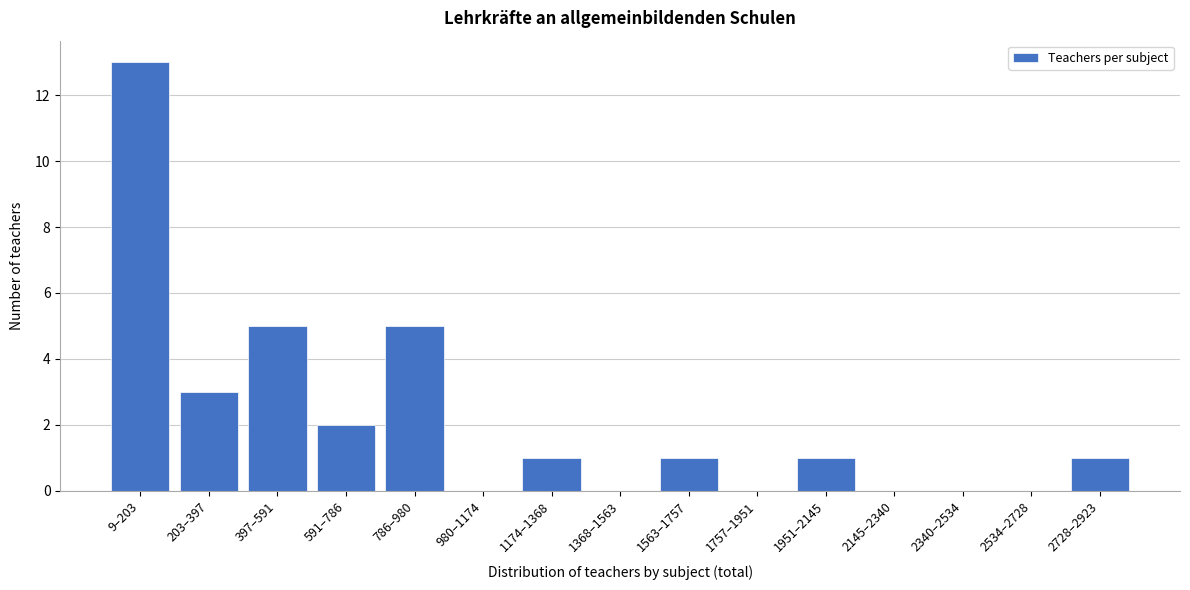

Reading left to right, what are all the values shown in this chart?

9–203=13	203–397=3	397–591=5	591–786=2	786–980=5	980–1174=0	1174–1368=1	1368–1563=0	1563–1757=1	1757–1951=0	1951–2145=1	2145–2340=0	2340–2534=0	2534–2728=0	2728–2923=1